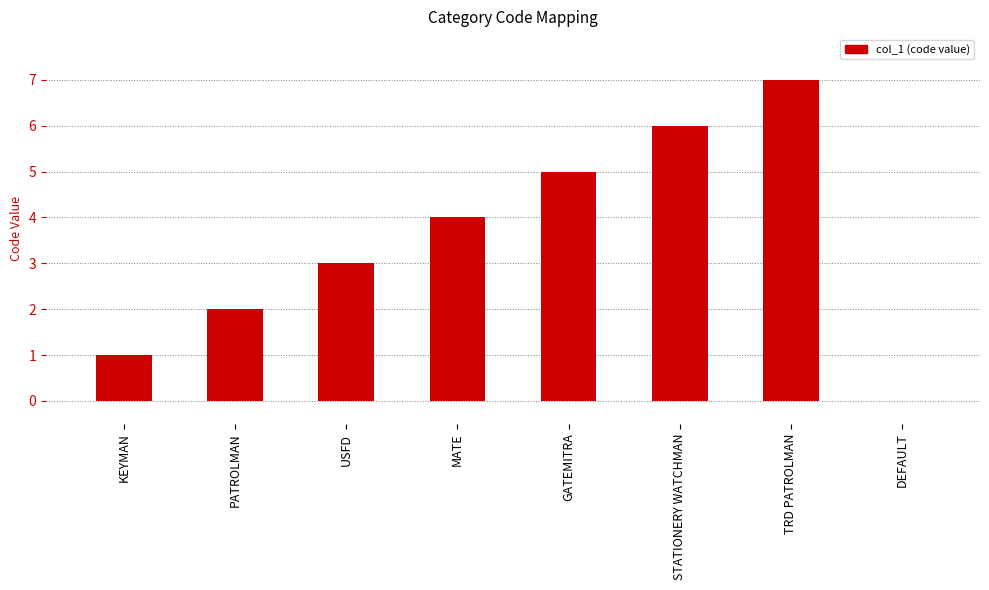

How many distinct data groups are displayed?

1